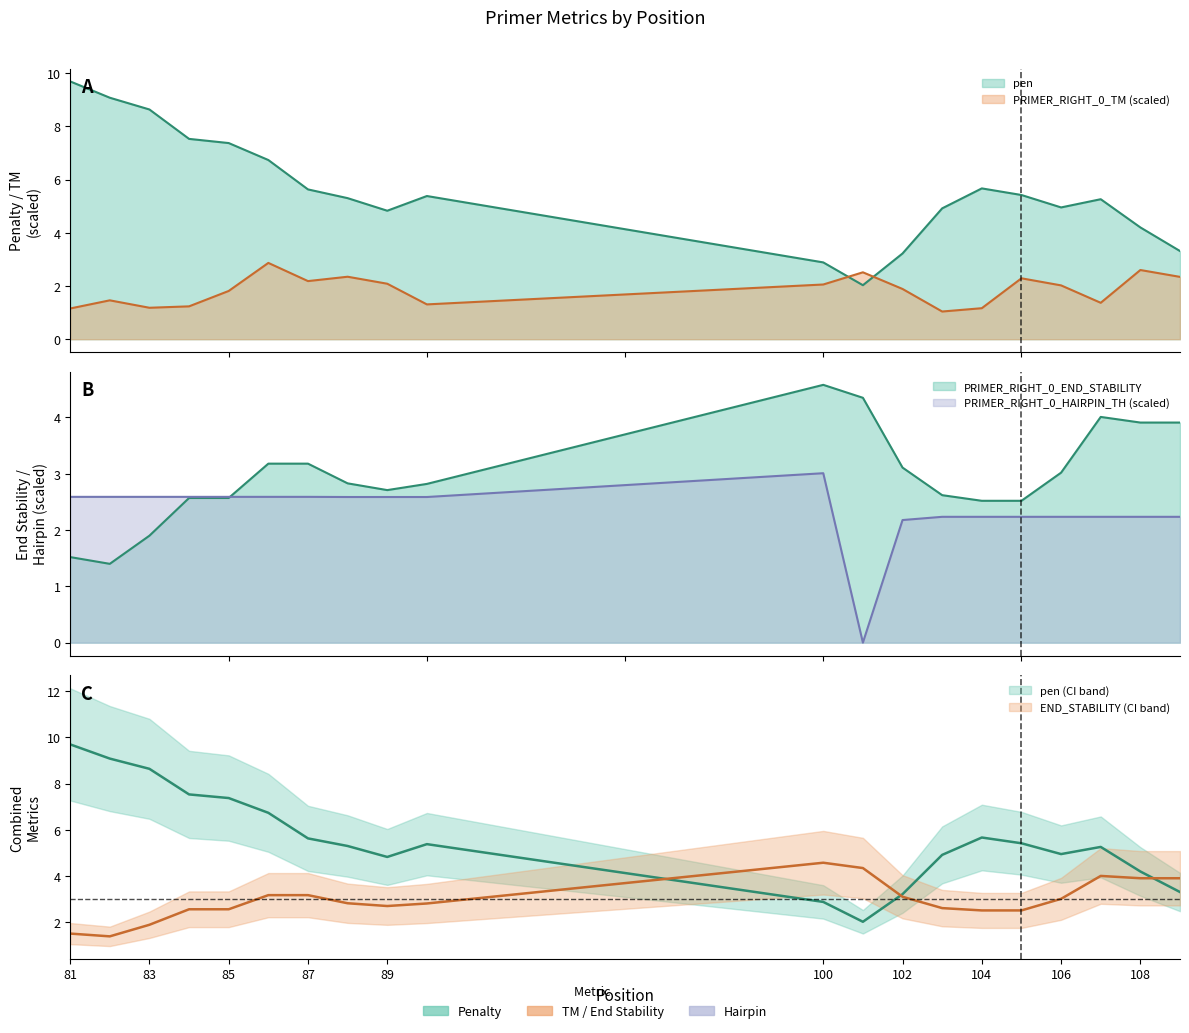

How many intersections are there between pen and PRIMER_RIGHT_0_END_STABILITY?

3